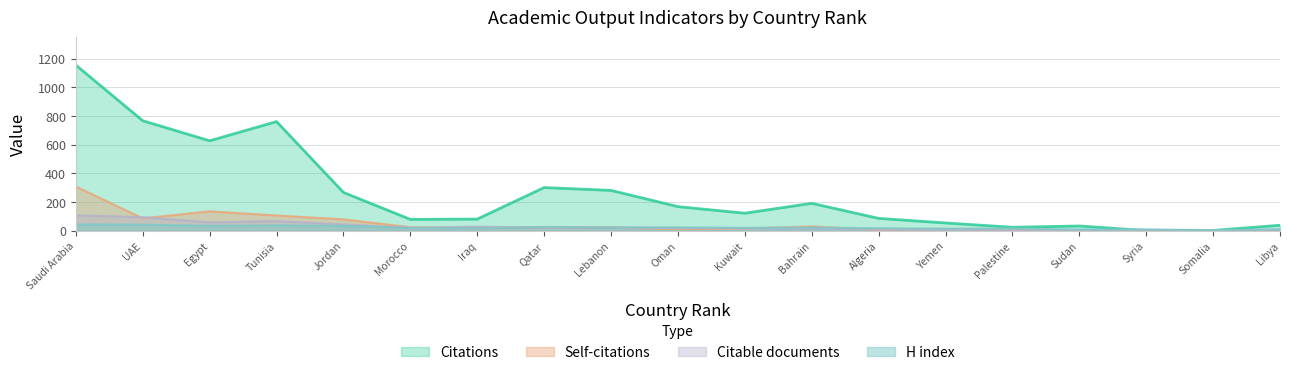

True or false: Self-citations and Citations cross at least once.

False